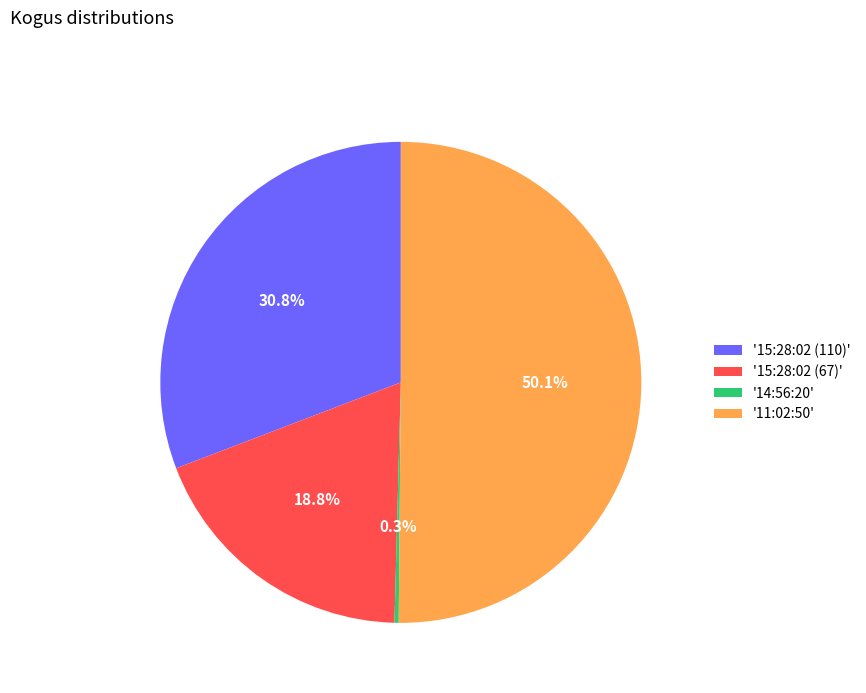

Combined, what portion of the pie is '15:28:02 (110)' and '14:56:20'?

31.1%